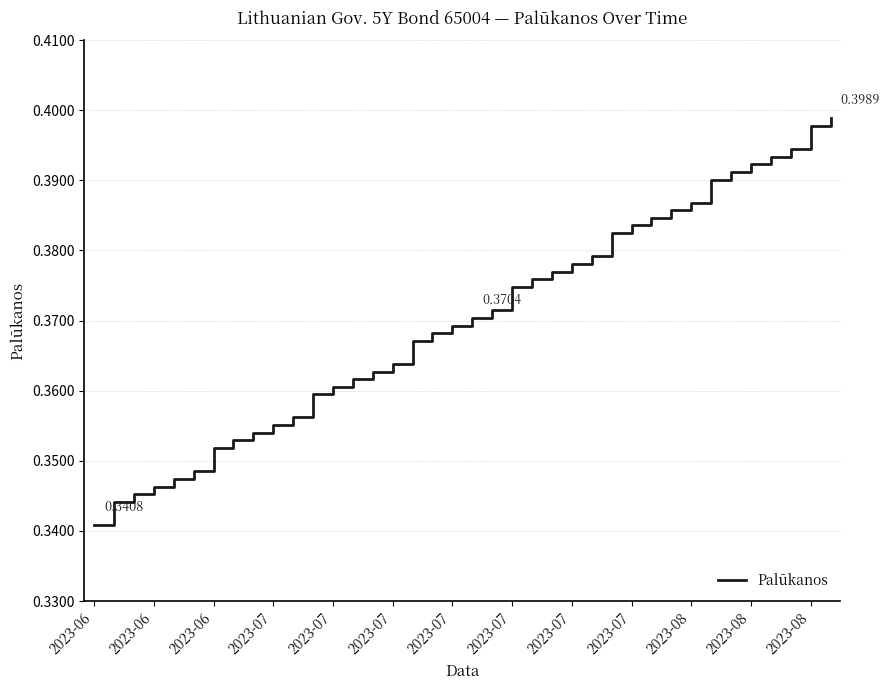

How many values are between 0 and 1?

38